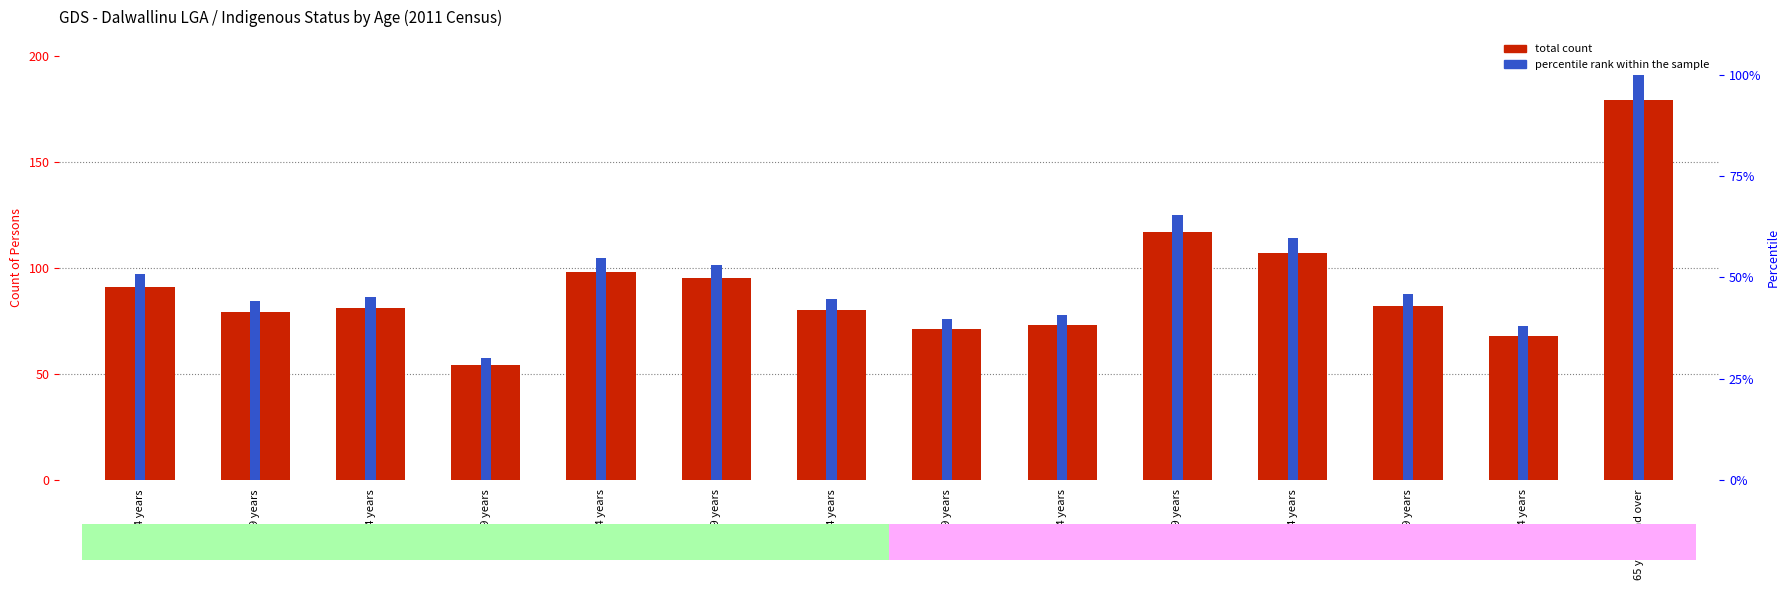

At how many categories does at least one series exceed 55?

13